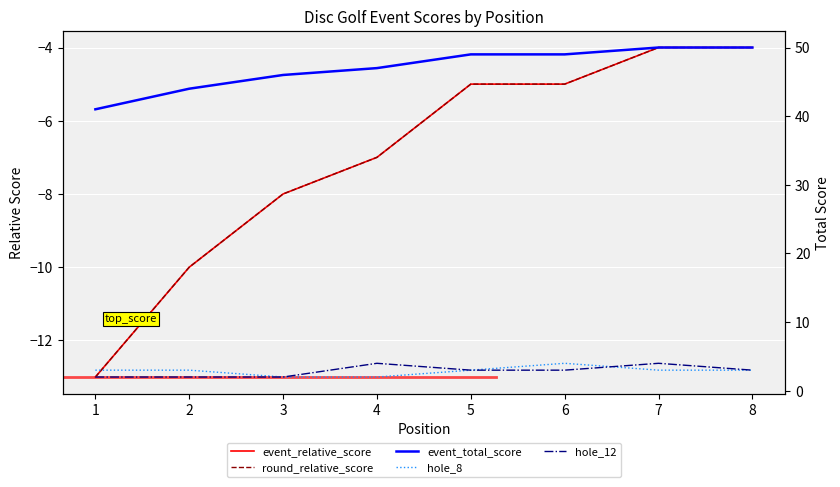

Reading right to left, what are all the values shown in this chart?

event_relative_score: 8=-4	7=-4	6=-5	5=-5	4=-7	3=-8	2=-10	1=-13
round_relative_score: 8=-4	7=-4	6=-5	5=-5	4=-7	3=-8	2=-10	1=-13
event_total_score: 8=50	7=50	6=49	5=49	4=47	3=46	2=44	1=41
hole_8: 8=3	7=3	6=4	5=3	4=2	3=2	2=3	1=3
hole_12: 8=3	7=4	6=3	5=3	4=4	3=2	2=2	1=2